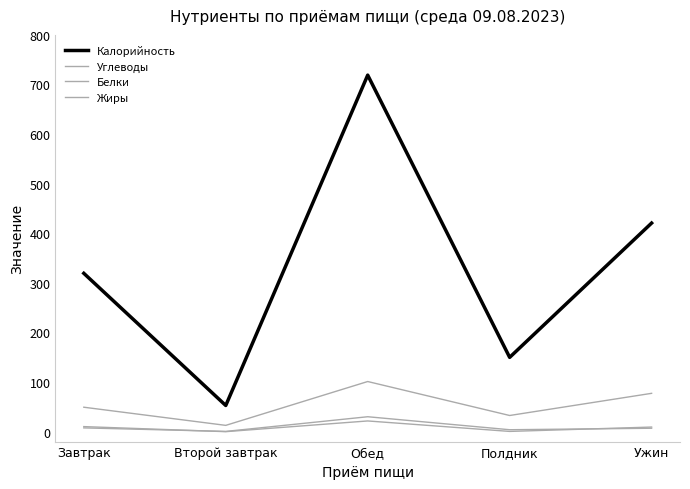

At how many categories does at least one series exceed 217?

3